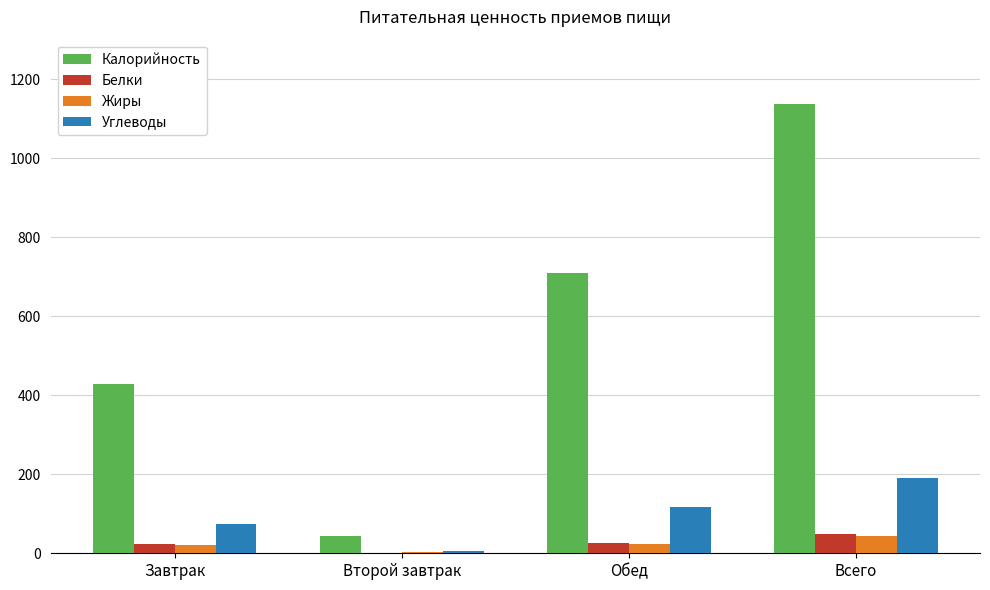

The value of Углеводы at Всего is 190. True or false?

True